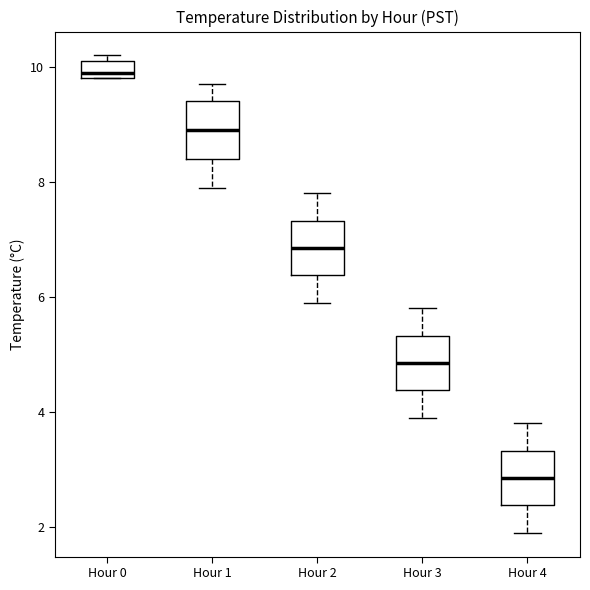

Where is the upper edge of the box for Hour 0 on the y-axis? The values are not printed on the chart, so give them approximately, as read against the axis.

10.2